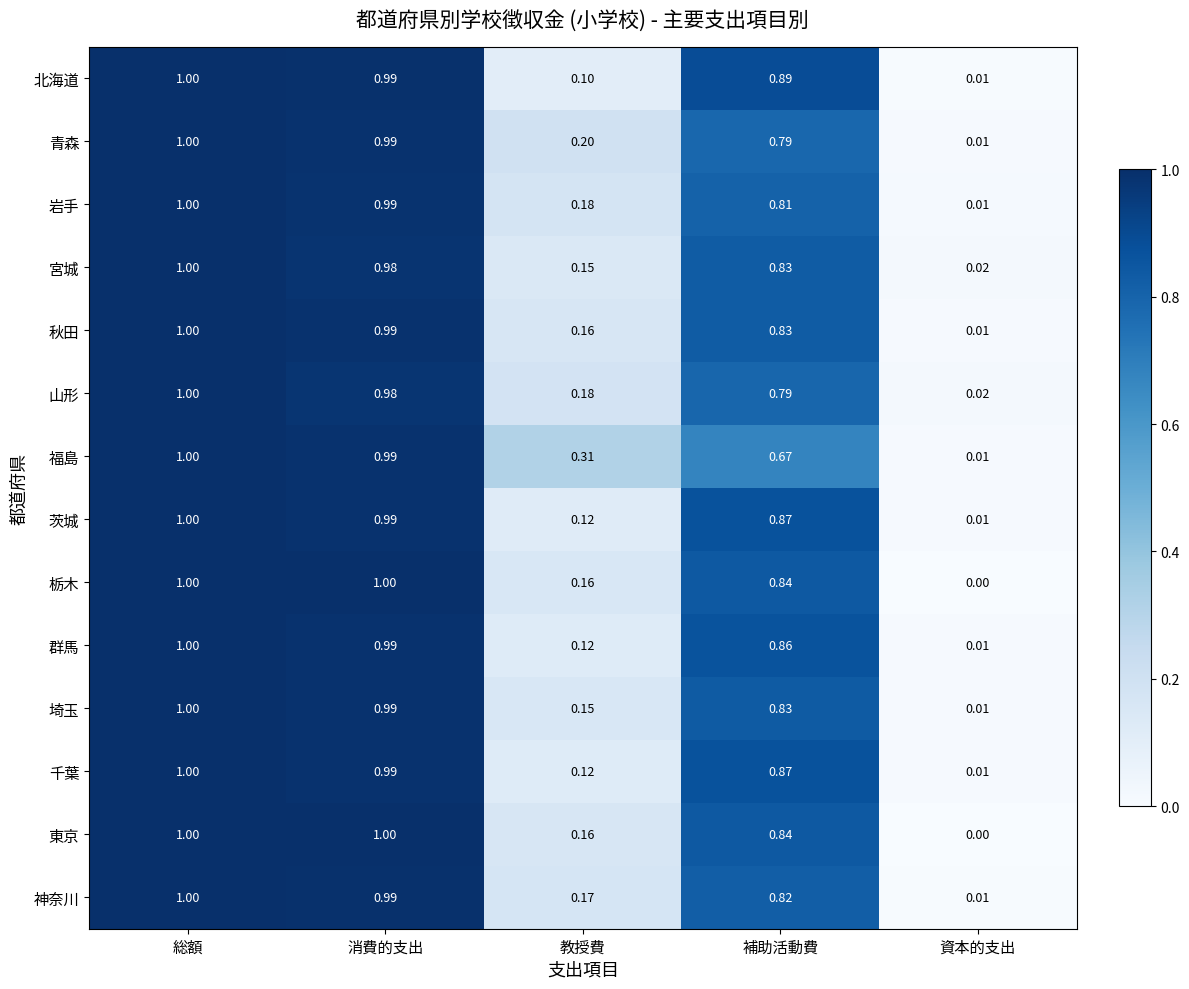

Rank the categories by 神奈川 value from lowest to highest.

資本的支出, 教授費, 補助活動費, 消費的支出, 総額